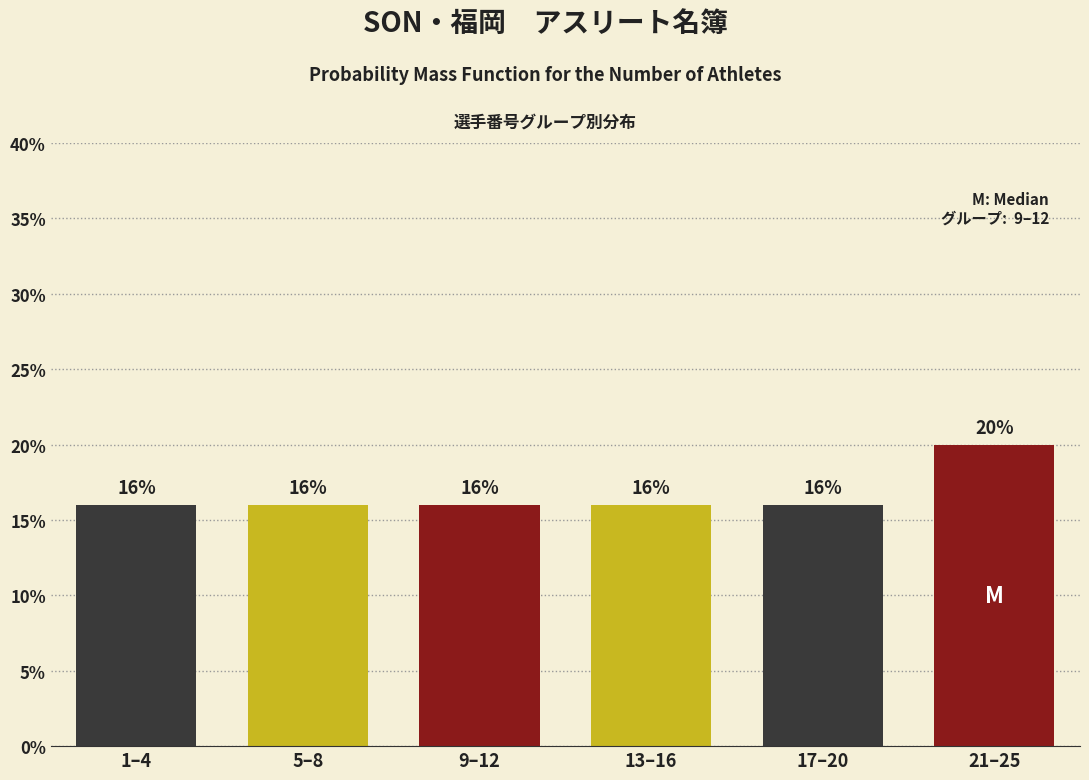

Reading right to left, extract all data points from this chart.

21–25=20	17–20=16	13–16=16	9–12=16	5–8=16	1–4=16